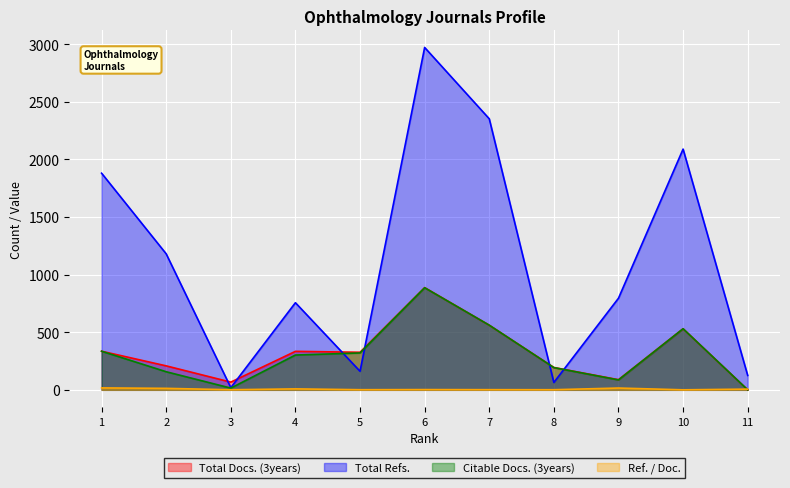

How many interior local peaks does the Citable Docs. (3years) series have?

2